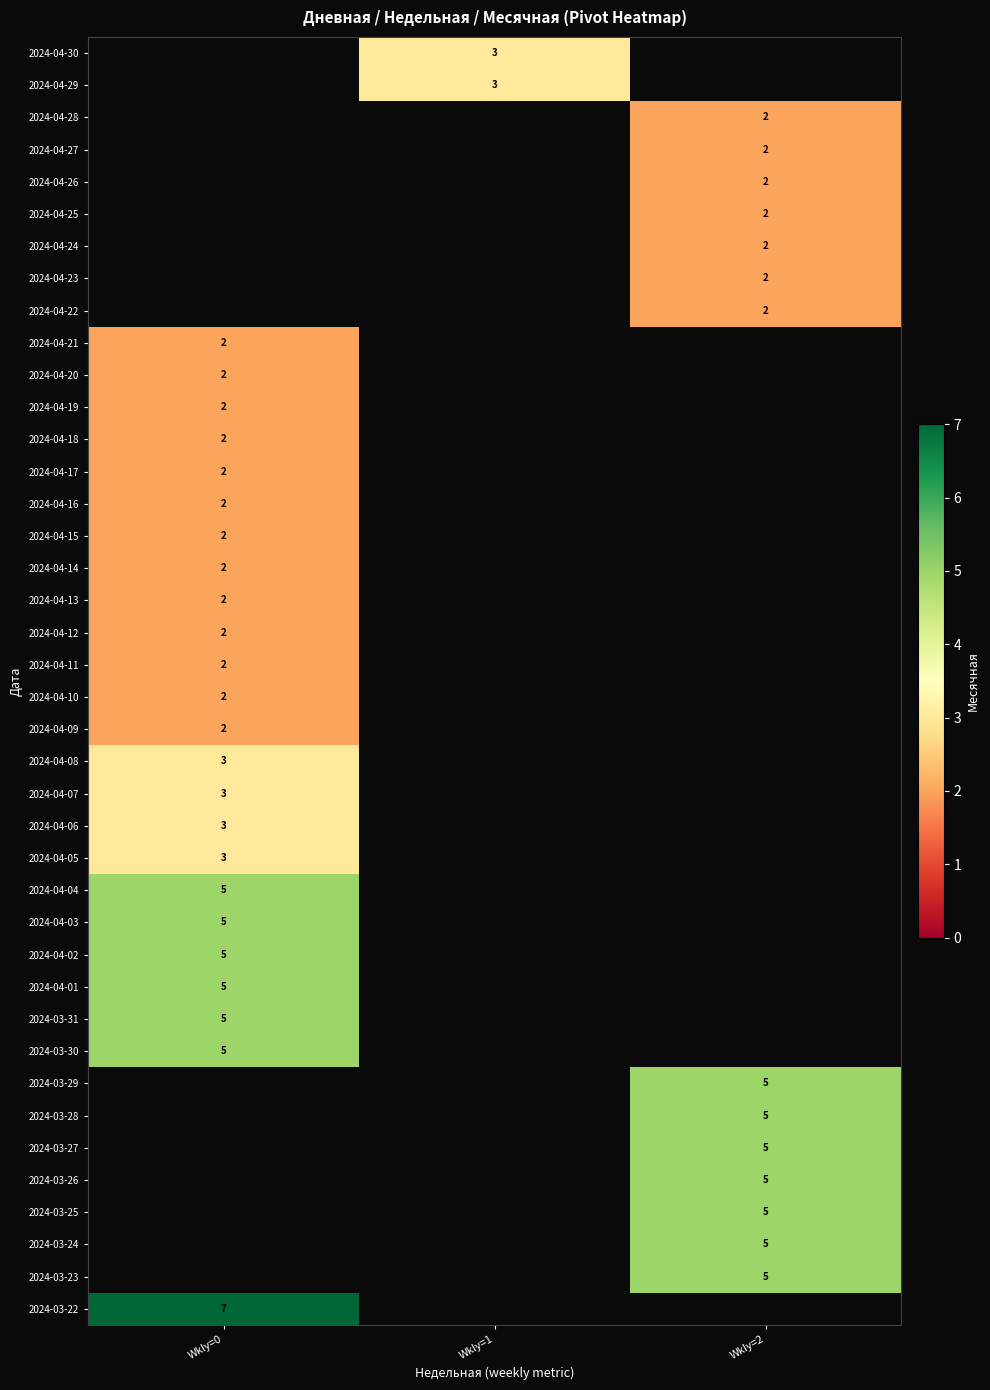

Which category has the lowest value across all series?

Wkly=2